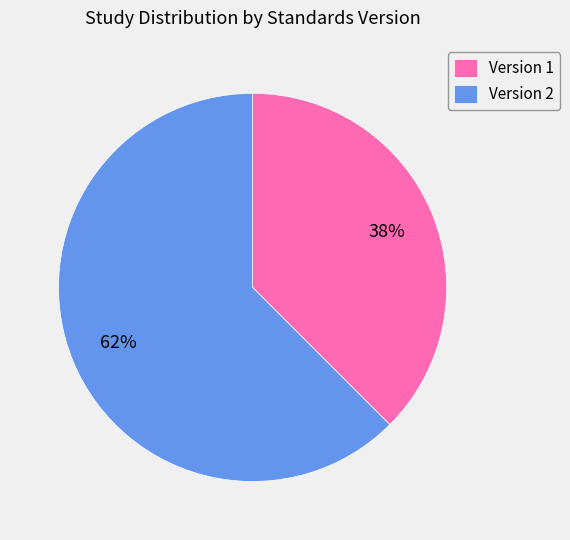

Which category has the smallest portion of the pie?

Version 1